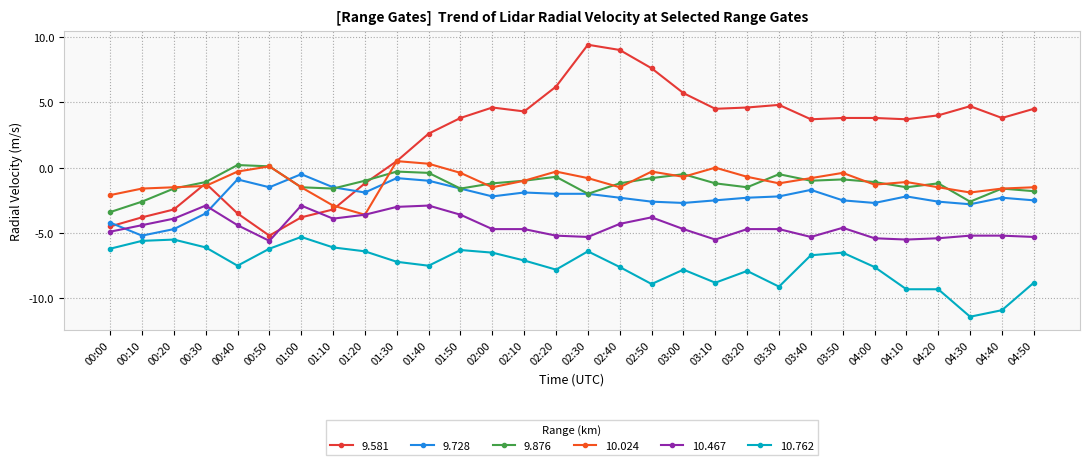

The 9.728 series shows -1.0 at 01:10. True or false?

False